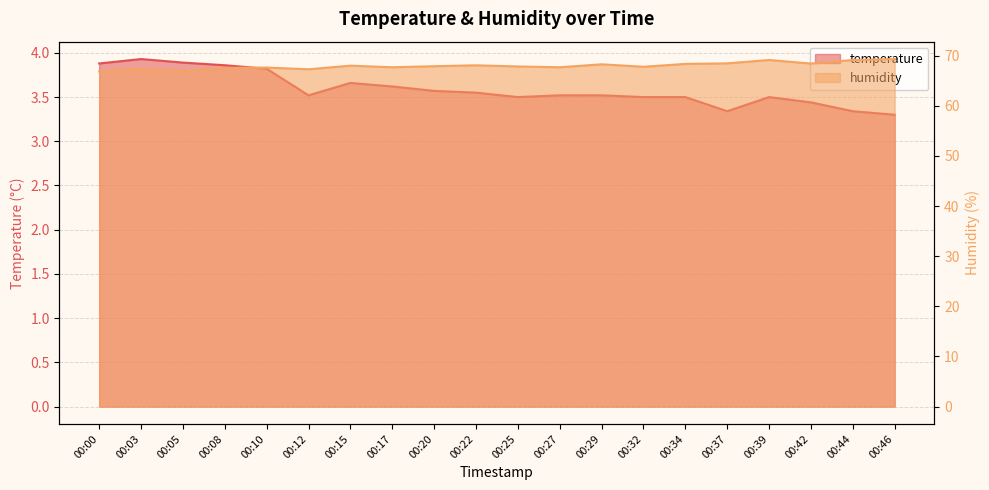

True or false: humidity and temperature cross at least once.

False